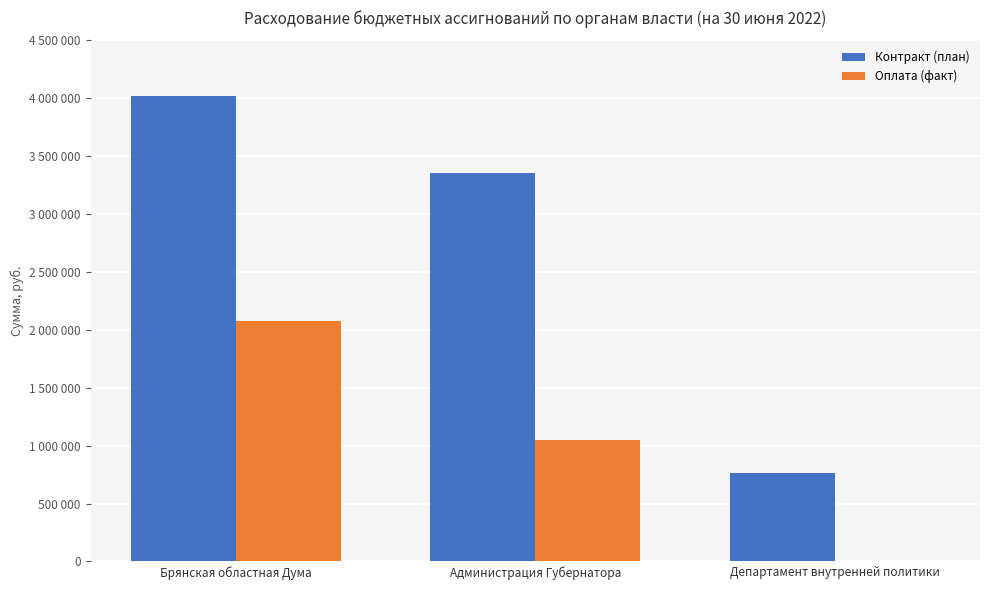

Between Брянская областная Дума and Администрация Губернатора, which is larger?

Брянская областная Дума